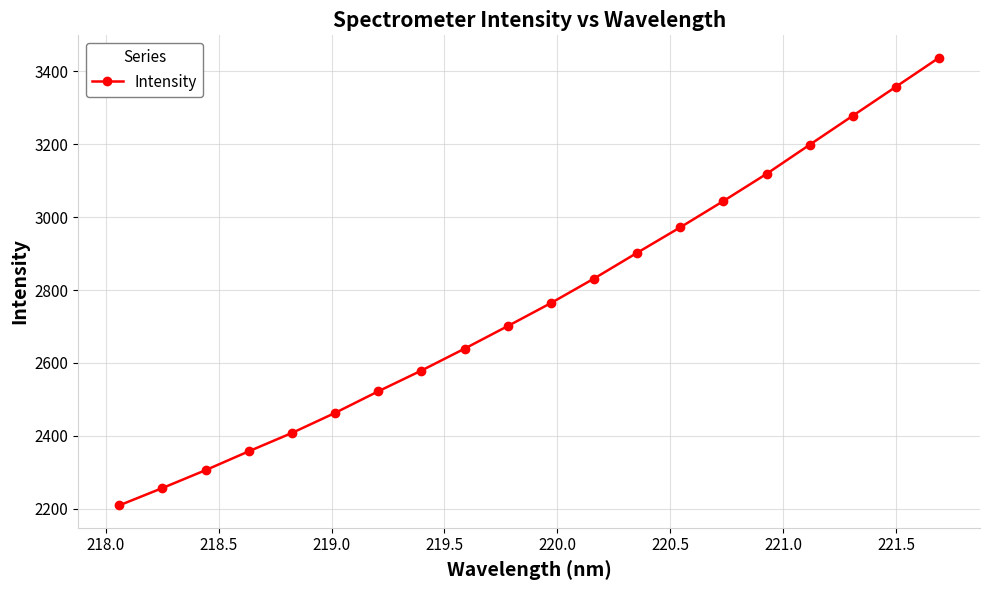

True or false: the data has more than 0 interior local peaks.

False